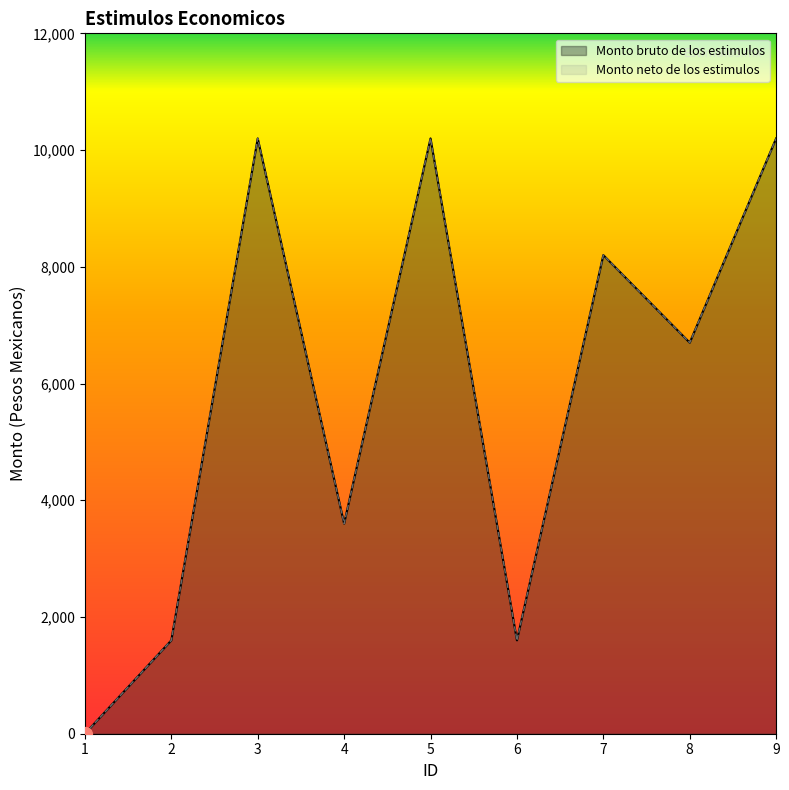

At which category does Monto bruto de los estimulos reach its first local valley?

4